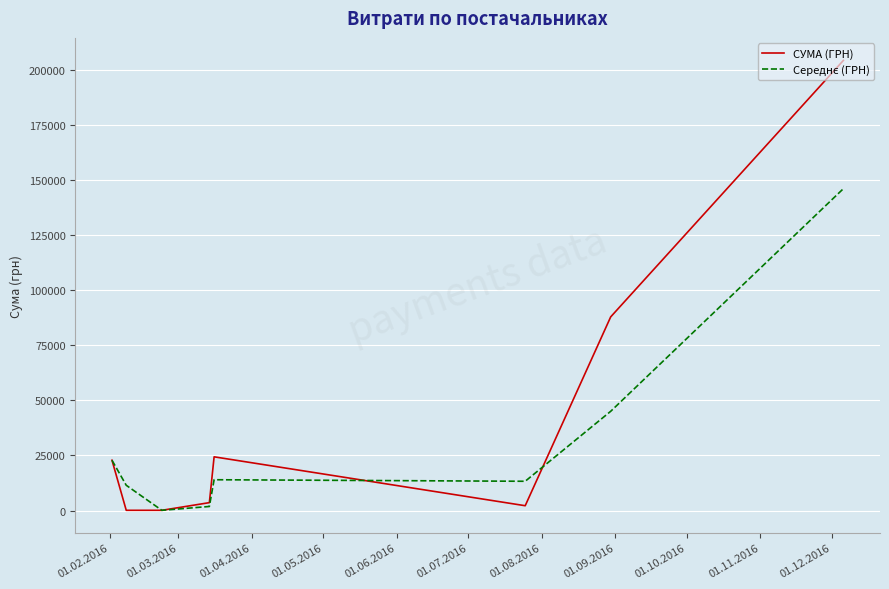

Which series has the largest range (max minus min)?

СУМА (ГРН)